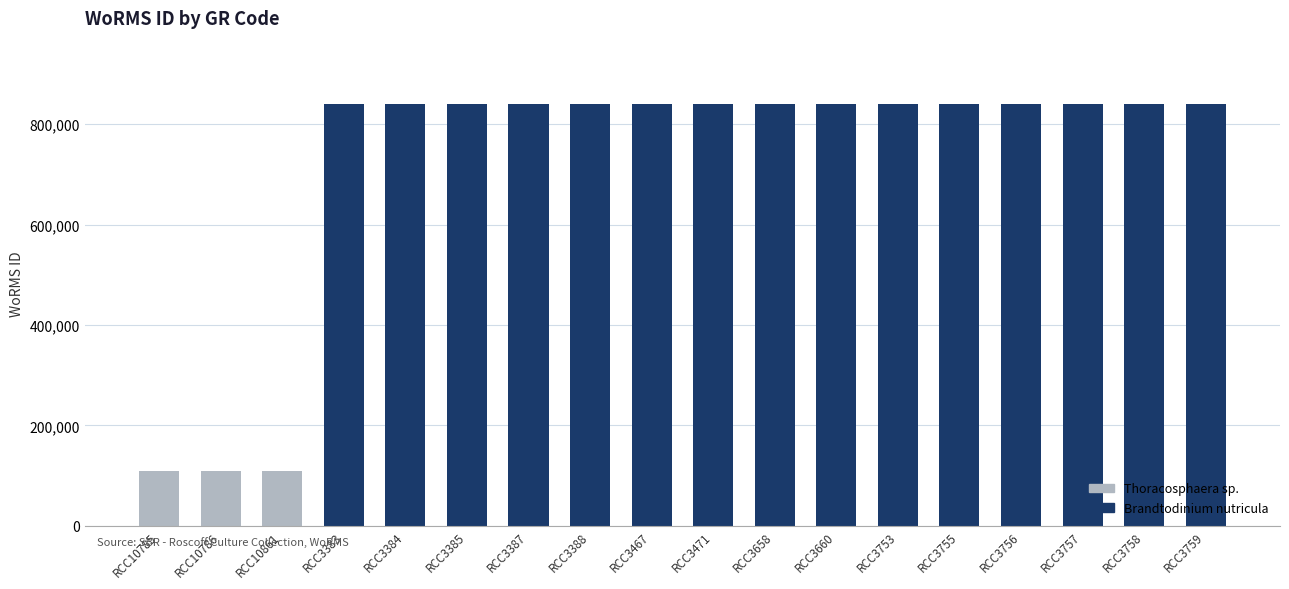

What is the label of the 6th bar from the right?

RCC3753